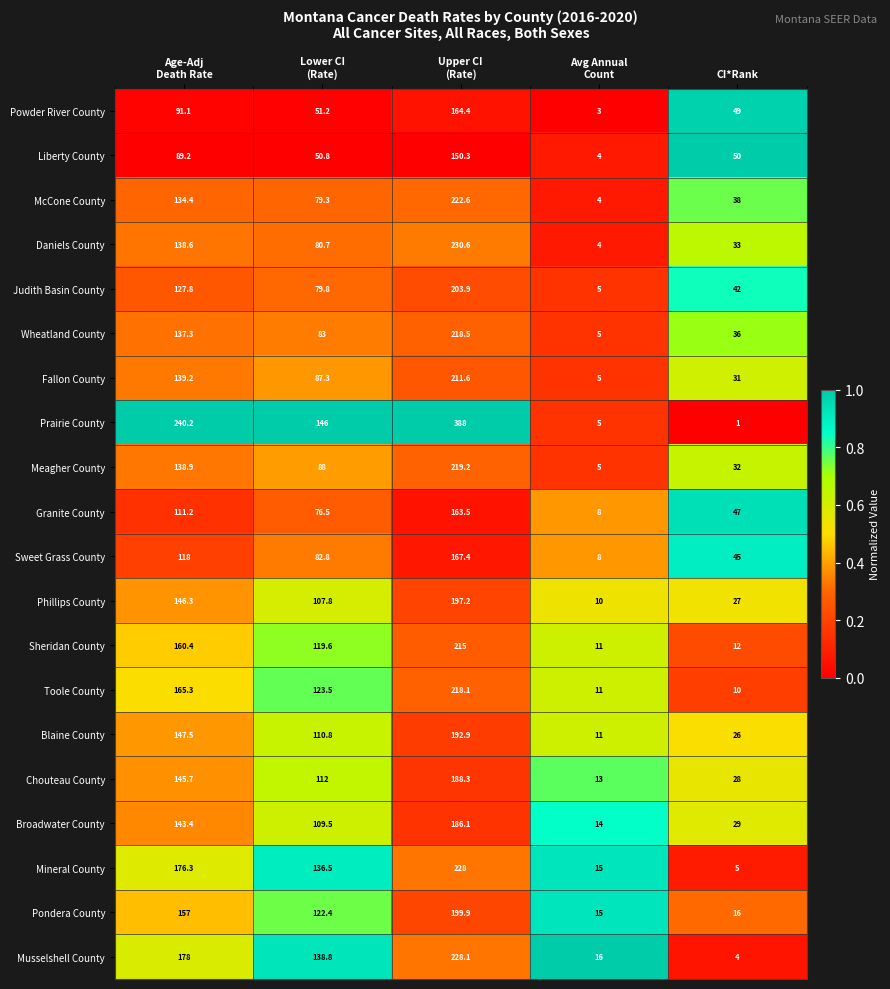

The value of Broadwater County at CI*Rank is 42.7. True or false?

False